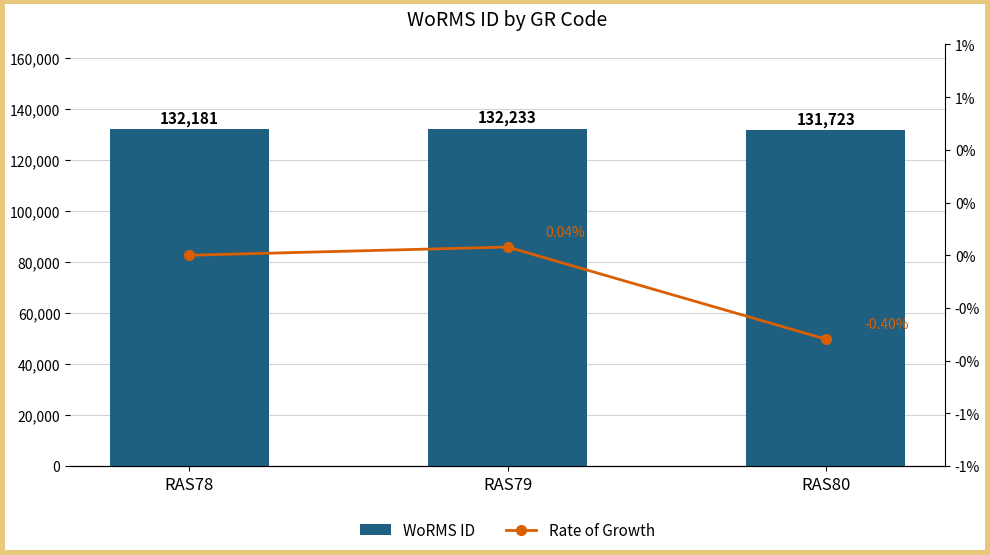

How many data points in Rate of Growth are less than 0?

1